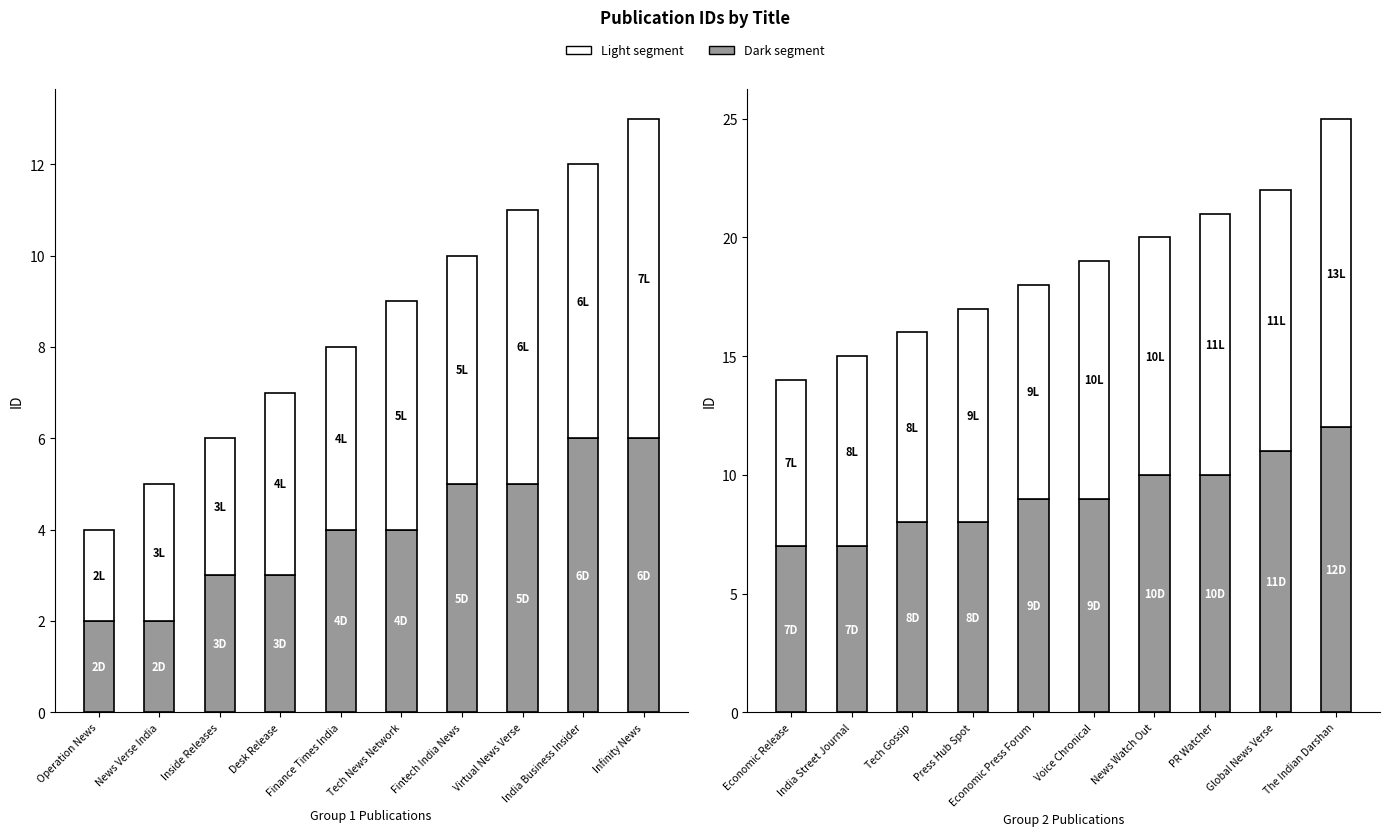

How many data points in Light segment are above 10?

3